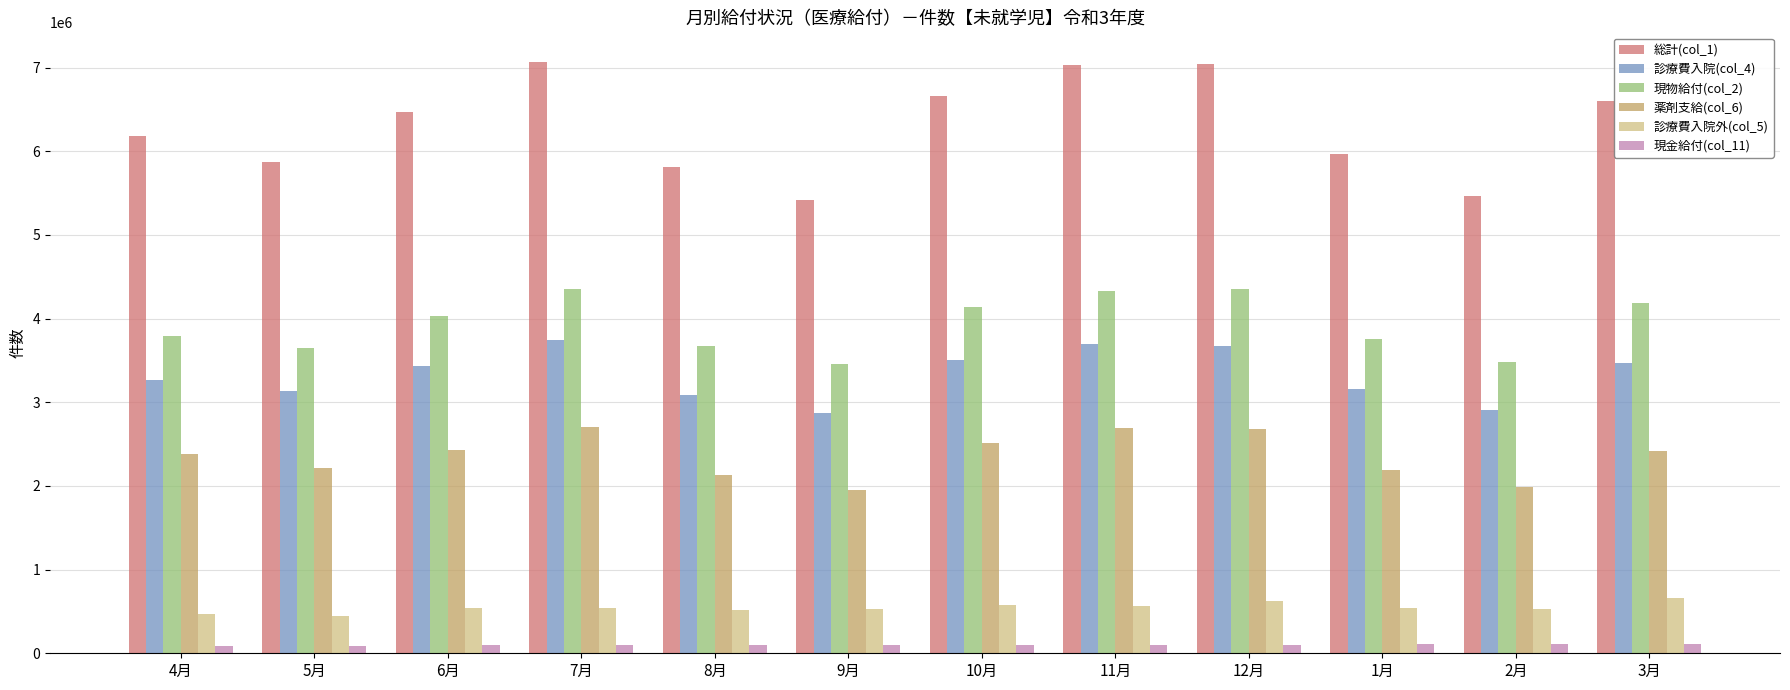

Rank the series by their maximum value, from highest to lowest.

総計(col_1), 現物給付(col_2), 診療費入院(col_4), 薬剤支給(col_6), 診療費入院外(col_5), 現金給付(col_11)